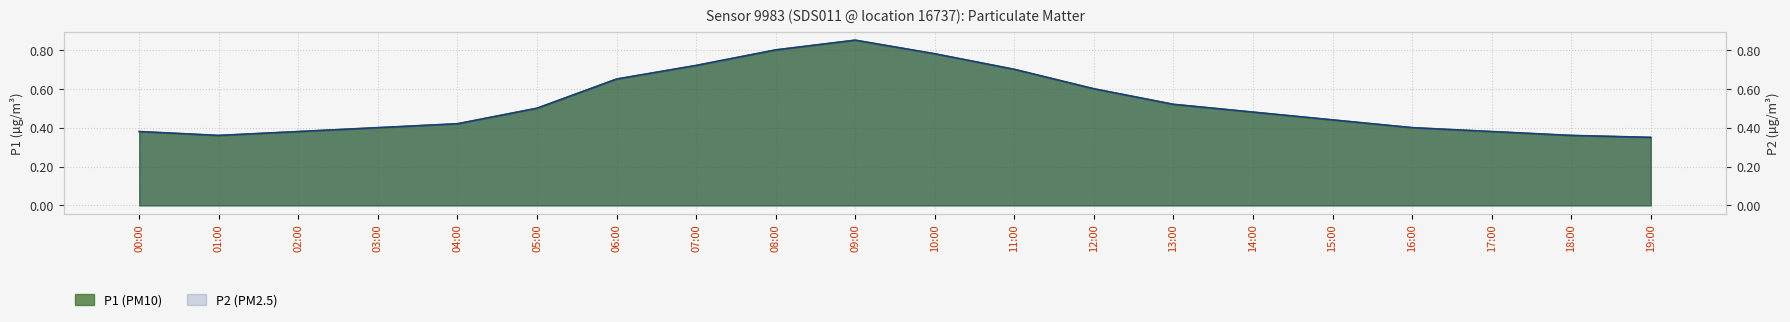

Is the value of P2 at 00:00 greater than the value of P1 at 11:00?

No